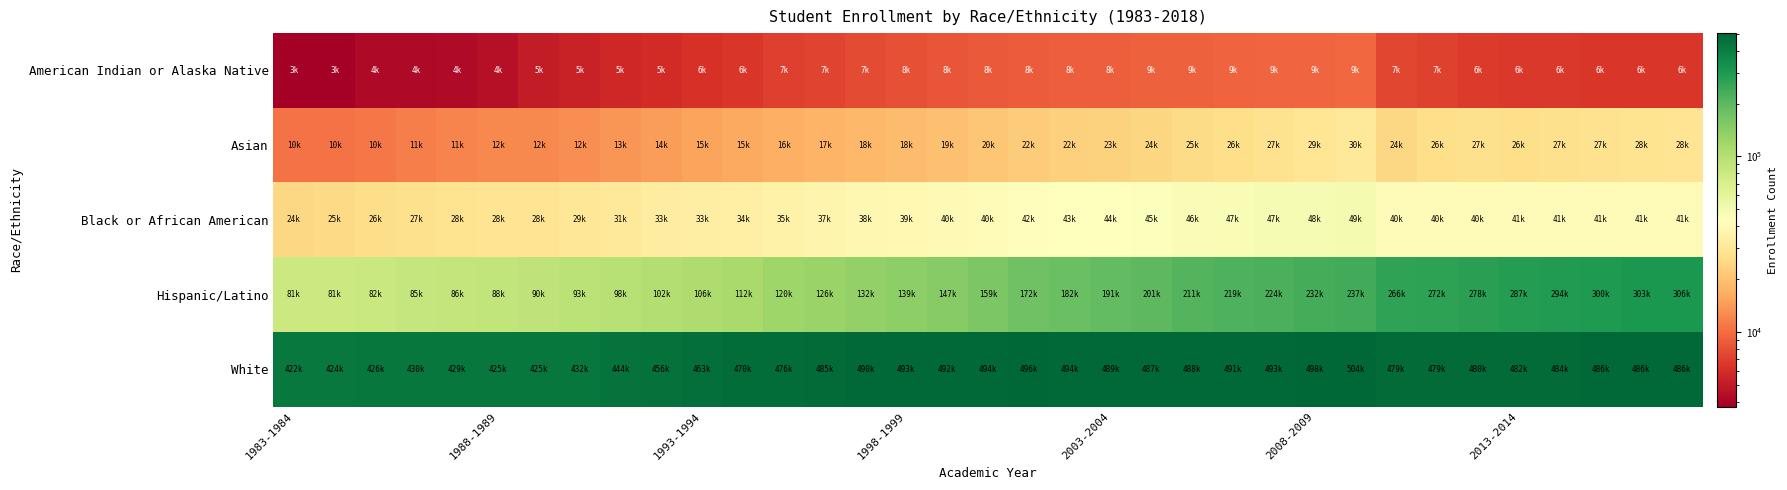

At which category does the chart reach its minimum across all series?

1983-1984